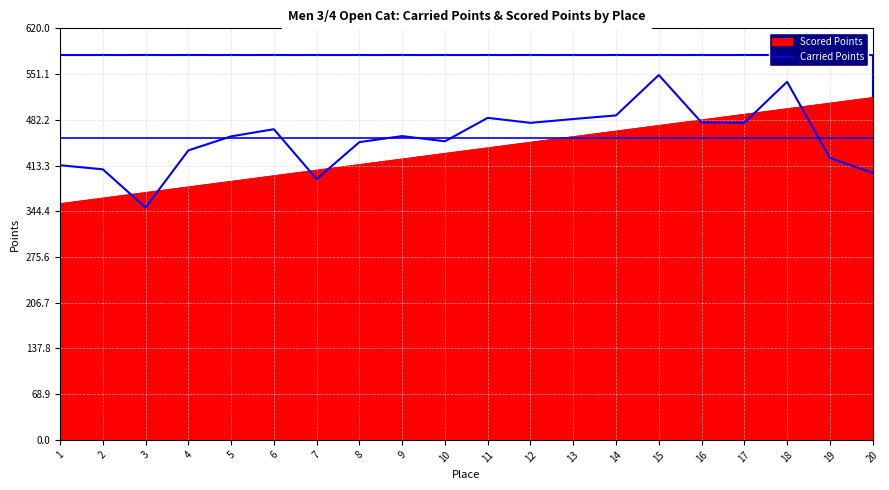

What is the smallest value displayed?

350.0